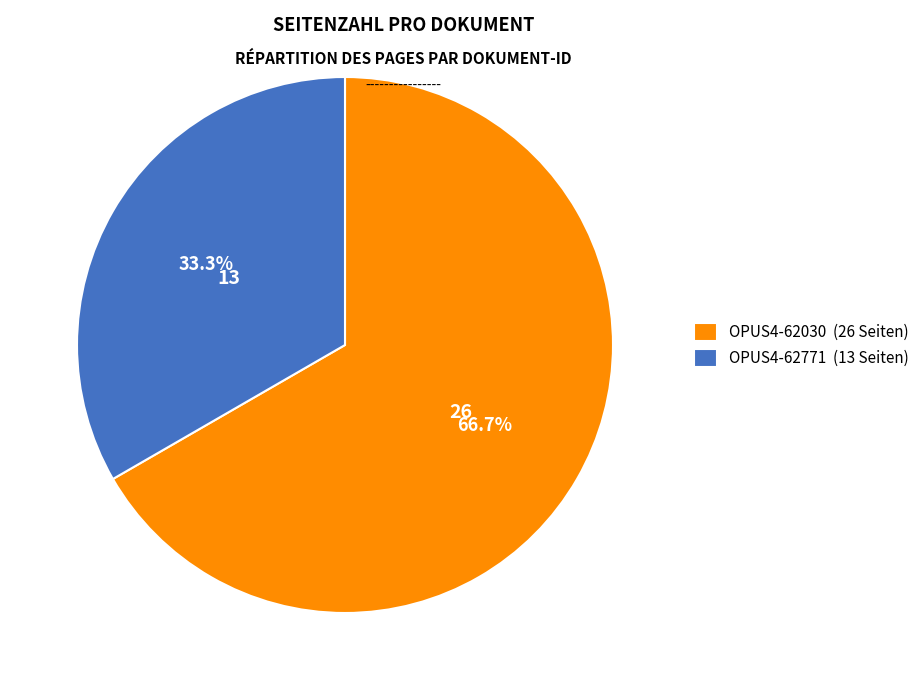

Which slice is the largest?

OPUS4-62030